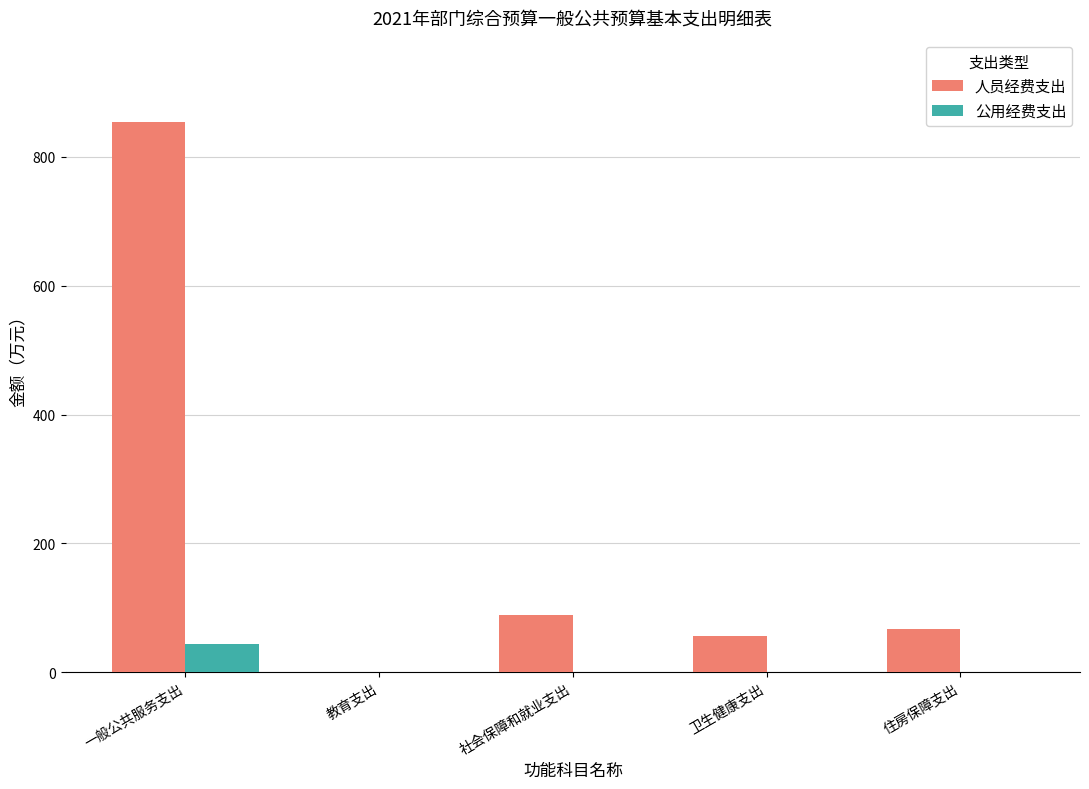

Which series has the largest total across all categories?

人员经费支出